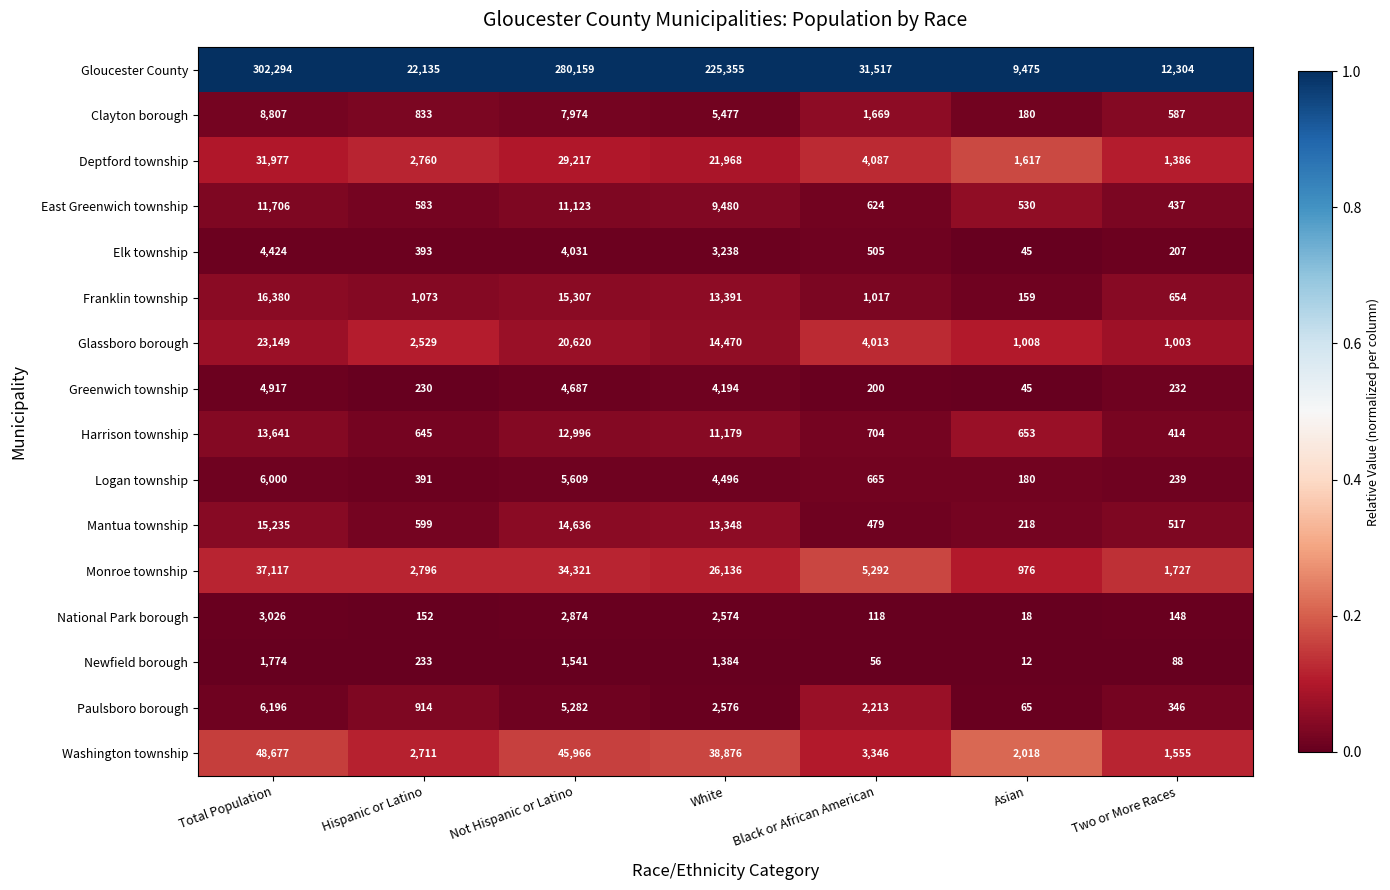

The value of Logan township at Not Hispanic or Latino is 9377. True or false?

False